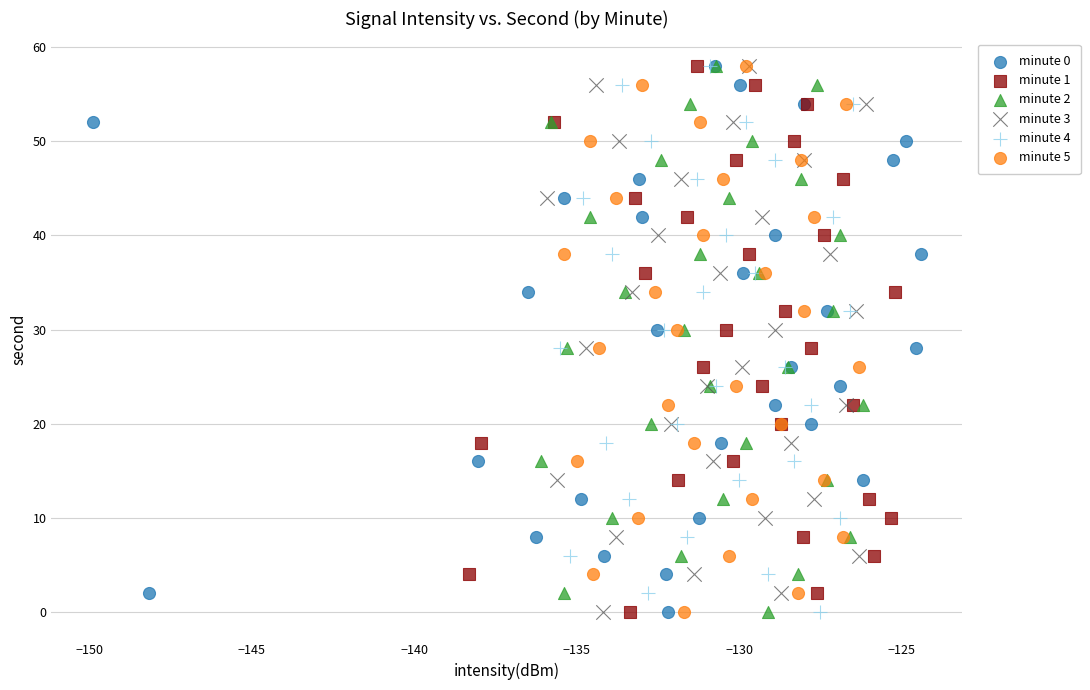

What are all the series names shown in the legend?

minute 0, minute 1, minute 2, minute 3, minute 4, minute 5